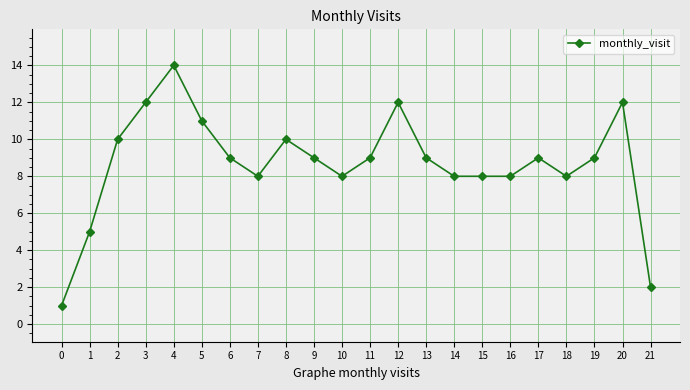

Reading left to right, what are all the values shown in this chart?

0=1	1=5	2=10	3=12	4=14	5=11	6=9	7=8	8=10	9=9	10=8	11=9	12=12	13=9	14=8	15=8	16=8	17=9	18=8	19=9	20=12	21=2